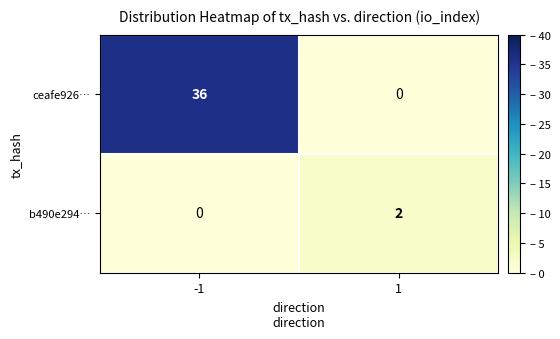

At how many categories does at least one series exceed 26?

1